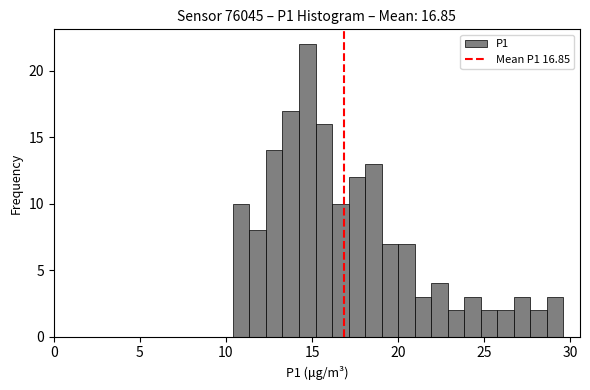

Read against the x-axis, roughly where is the centre of the tallest bar?

14.5